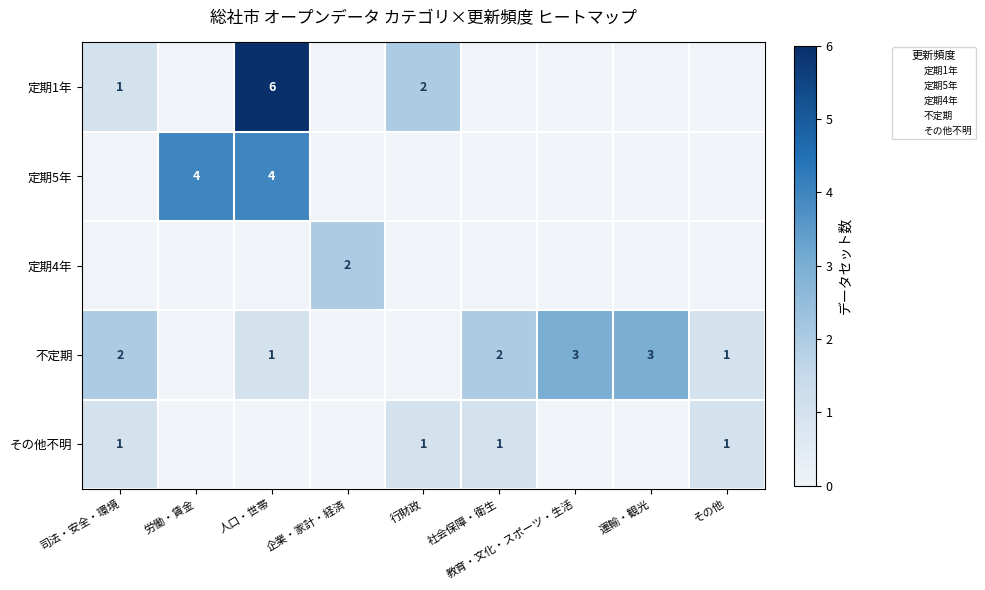

List the labels in order of row_1 value, largest first.

労働・賃金, 人口・世帯, 司法・安全・環境, 企業・家計・経済, 行財政, 社会保障・衛生, 教育・文化・スポーツ・生活, 運輸・観光, その他